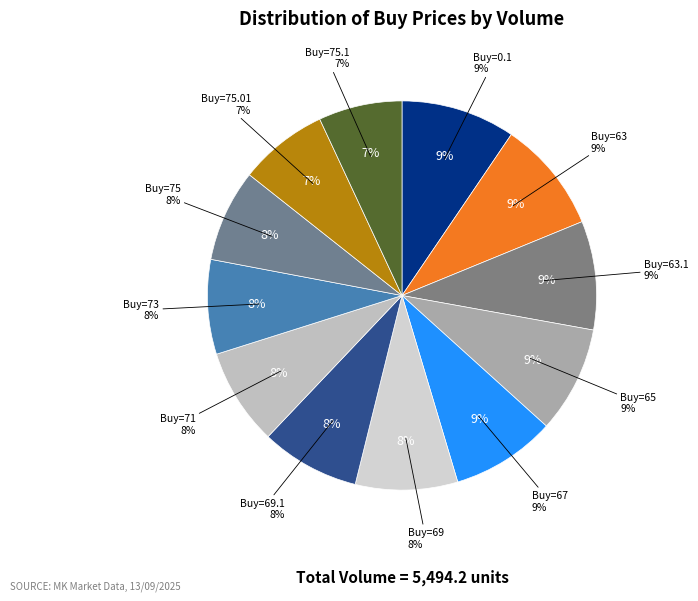

Which category has the biggest portion of the pie?

0.1